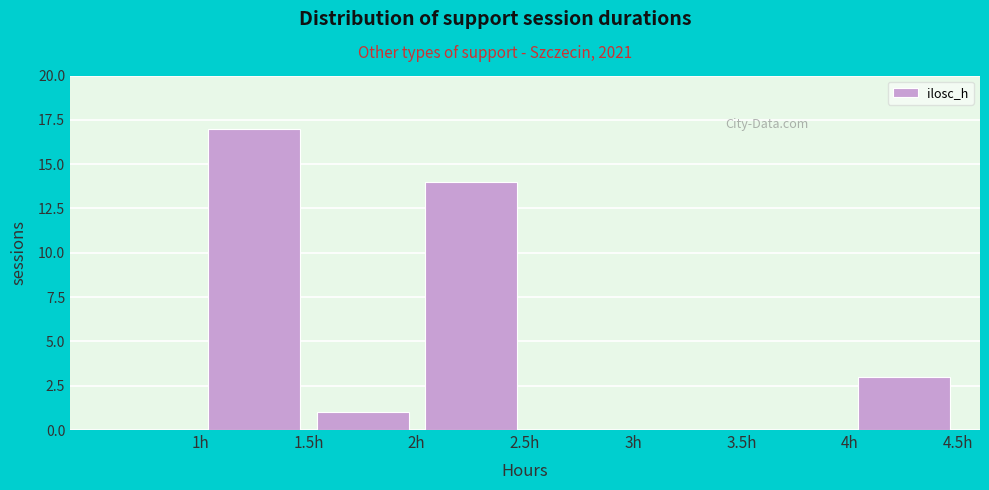

Reading left to right, list every bar in this chart as the range it spans on the x-axis followed by its height. The values are not printed on the chart, so give them approximately, as read against the axis.

0.5 to 1.0: 0
1.0 to 1.5: 17
1.5 to 2.0: 1
2.0 to 2.5: 14
2.5 to 3.0: 0
3.0 to 3.5: 0
3.5 to 4.0: 0
4.0 to 4.5: 3